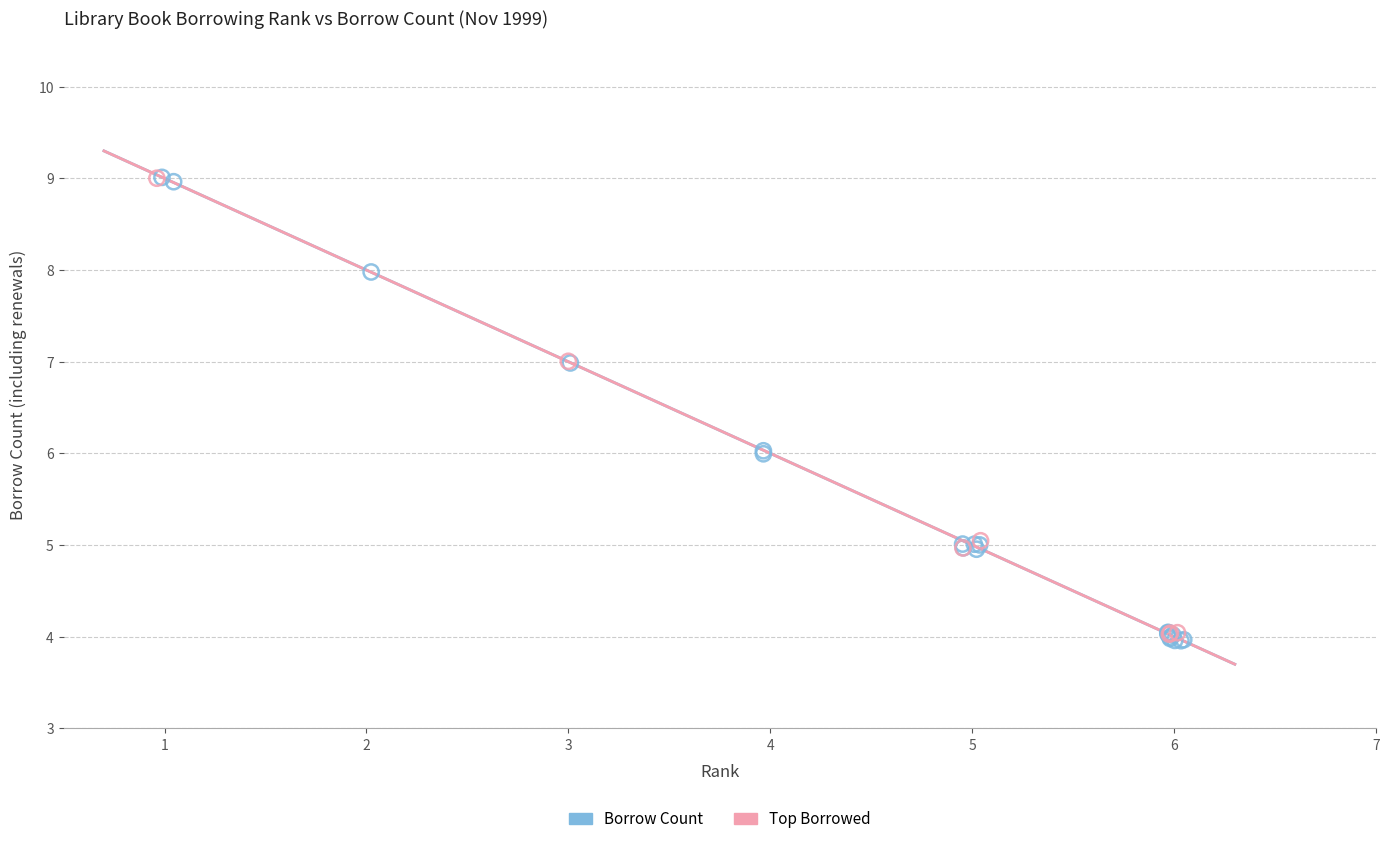

Which series has the widest spread of Y values?

Borrow Count